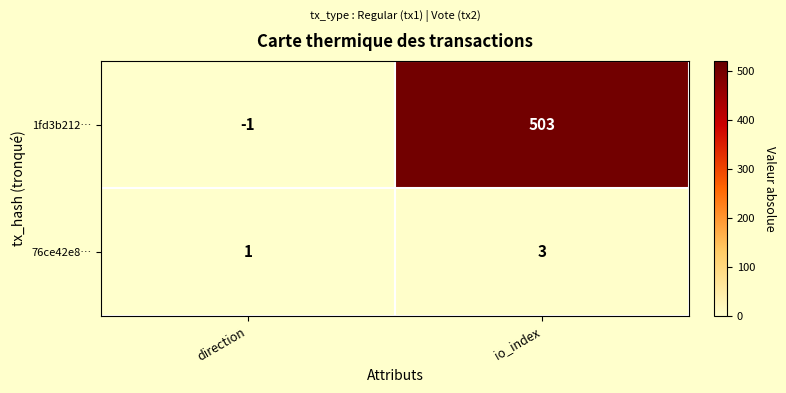

Count the number of data series in this chart.

2